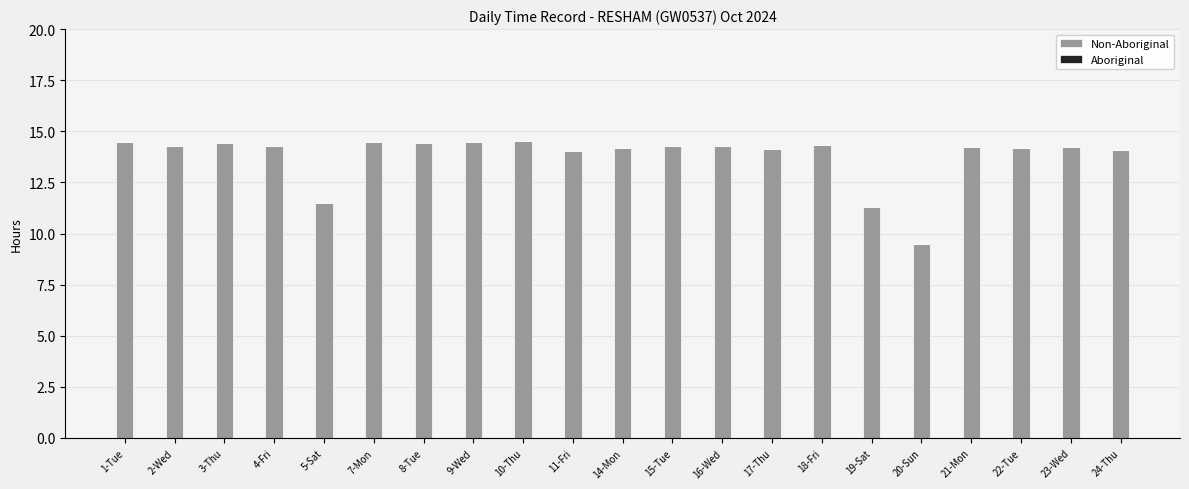

Which has a higher value, 10-Thu or 5-Sat?

10-Thu